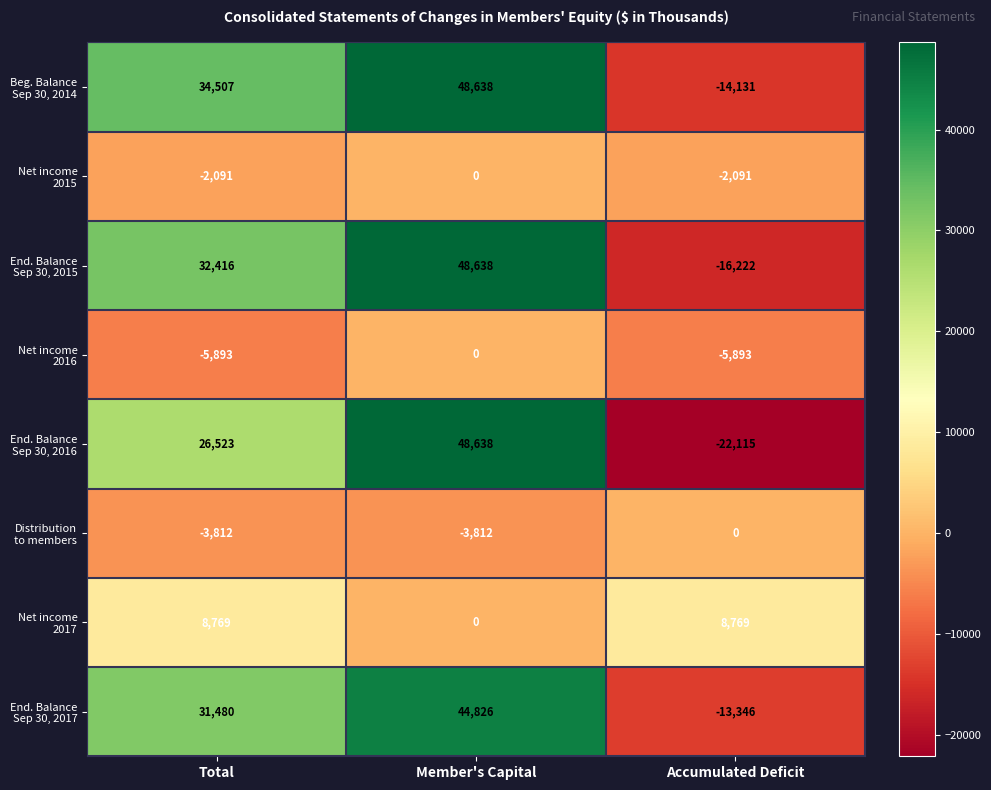

What is the smallest value displayed?

-22115